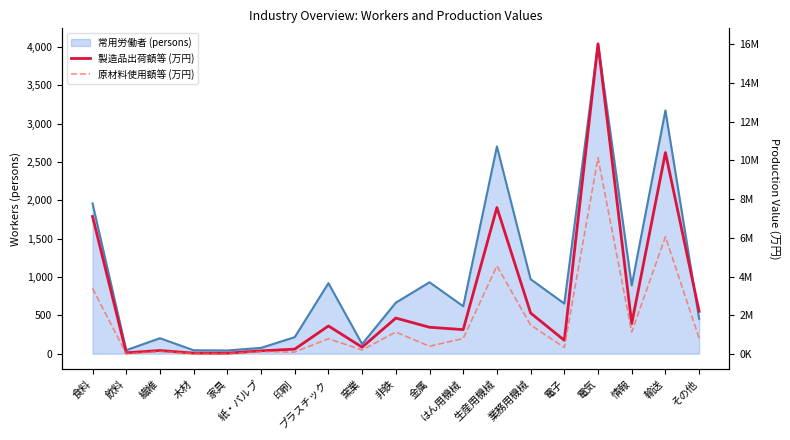

At which label is 原材料使用額等 (万円) closest to 5077918?

生産用機械